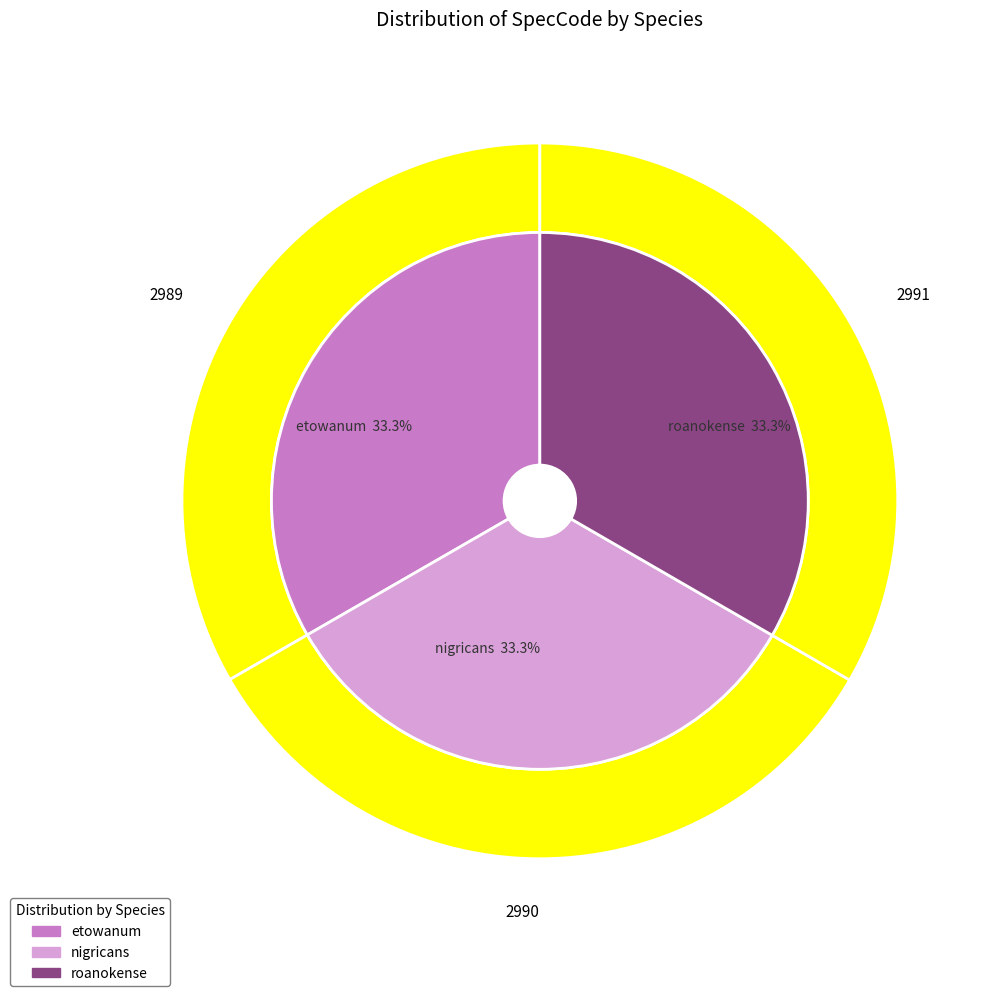

Does nigricans represent more than half of the total?

No